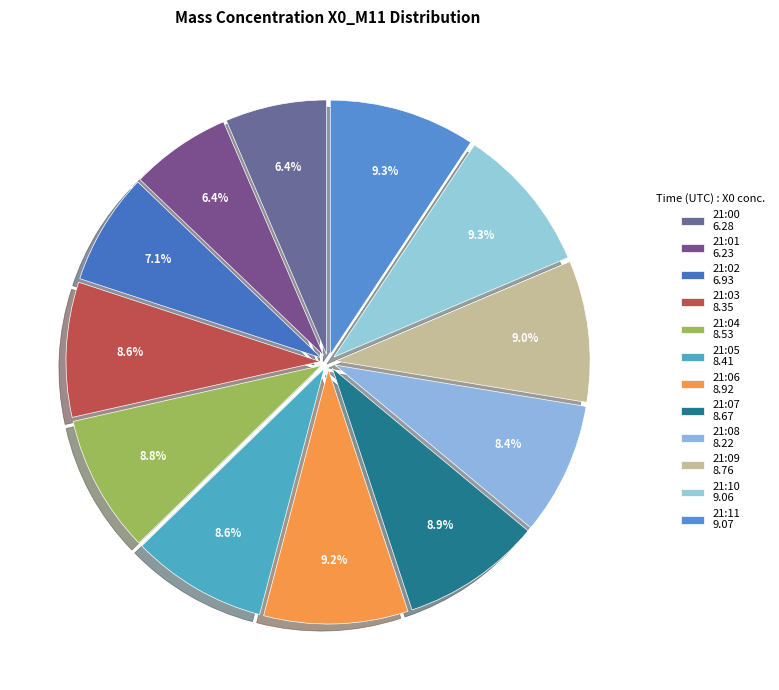

Count the number of slices in the pie.

12